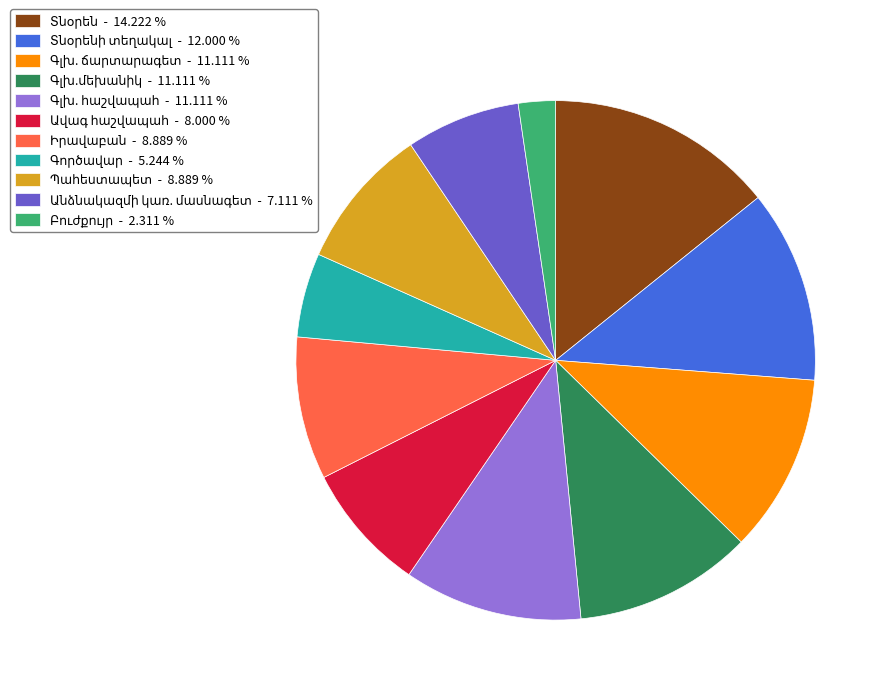

Is there any slice that represents more than half of the pie?

No